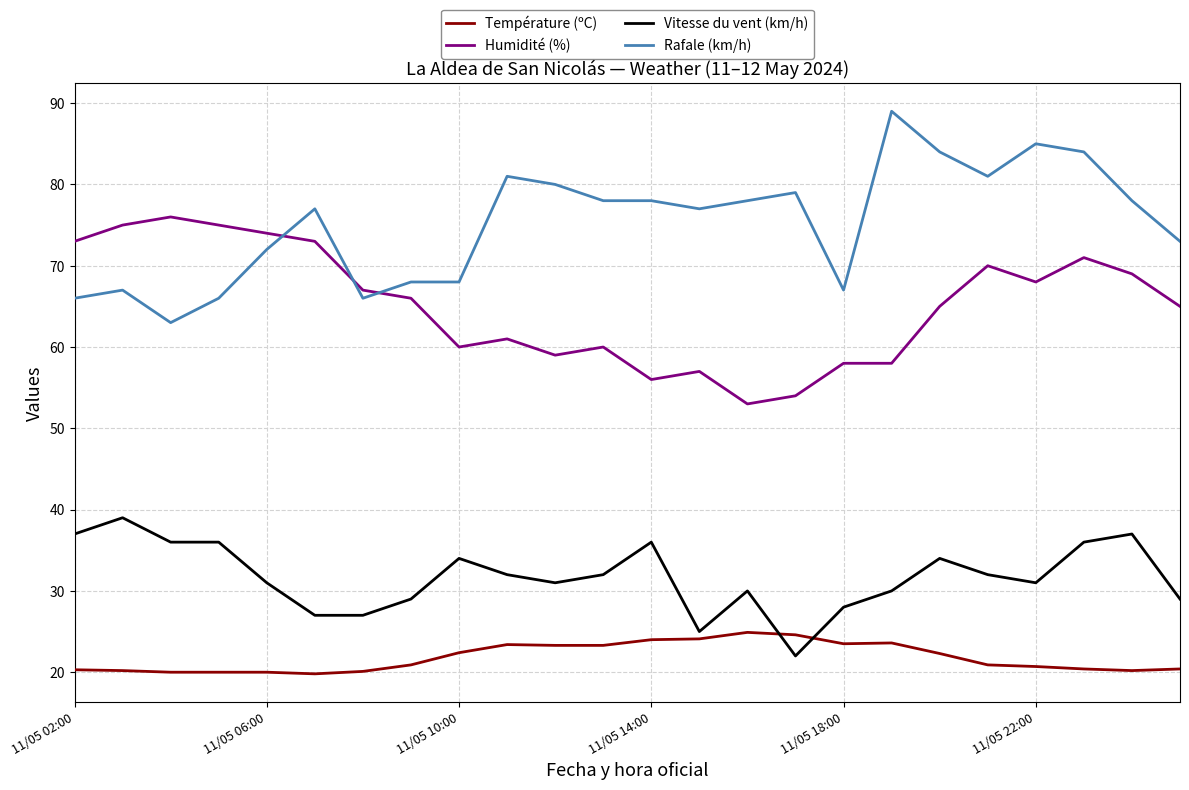

True or false: Température (ºC) and Vitesse du vent (km/h) intersect in this chart.

True